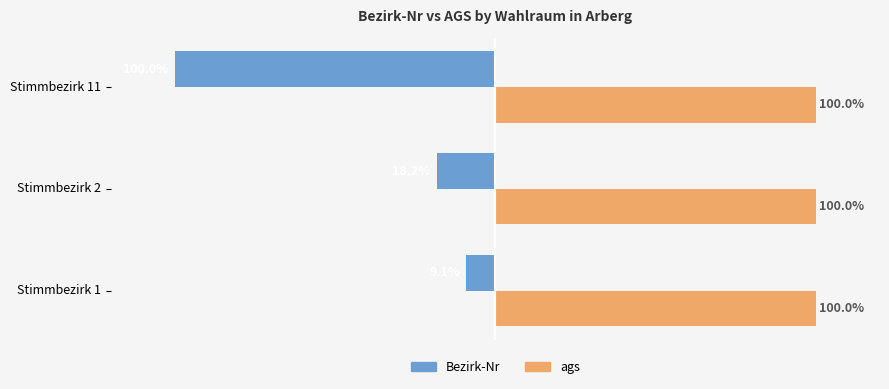

Which category has the lowest value across all series?

Stimmbezirk 11